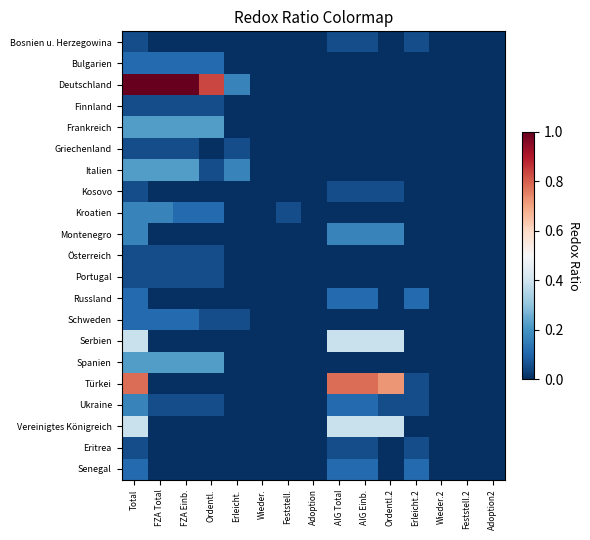

At which category does the chart reach its peak across all series?

Total